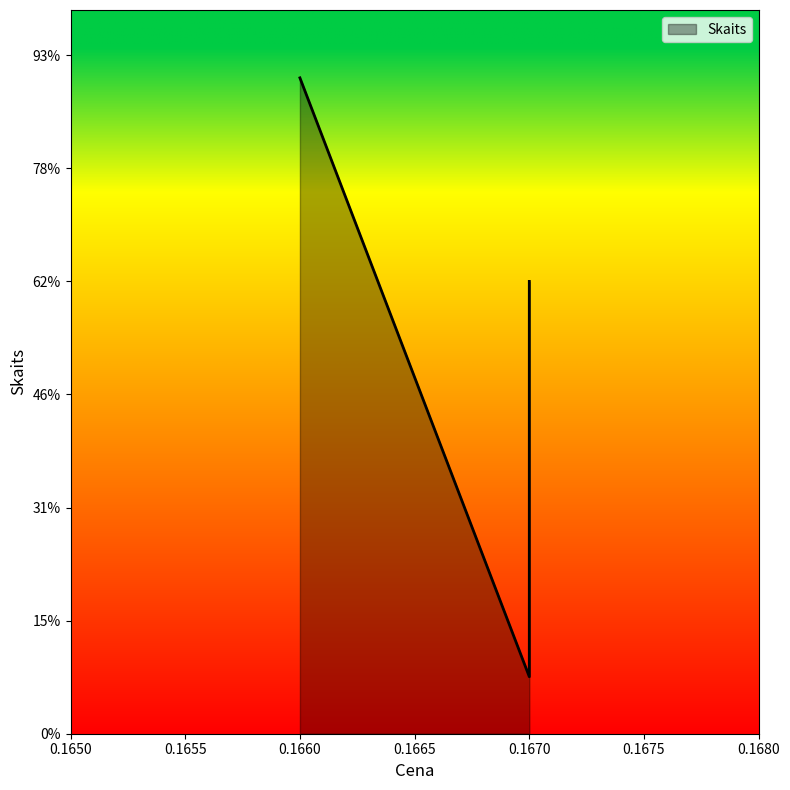

The value at 0.166 is 4419. True or false?

False